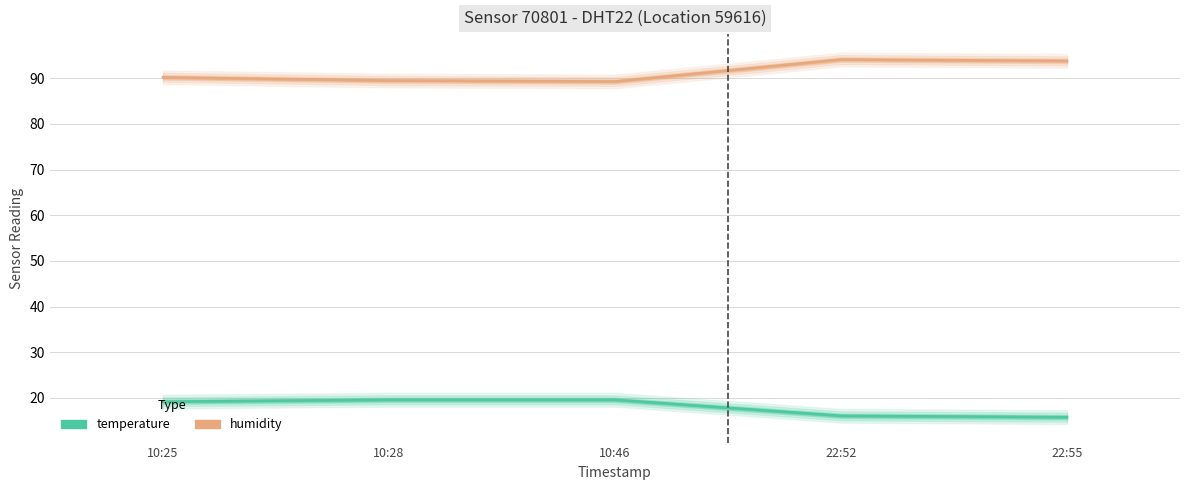

Where is humidity nearest to the value 91?

10:25